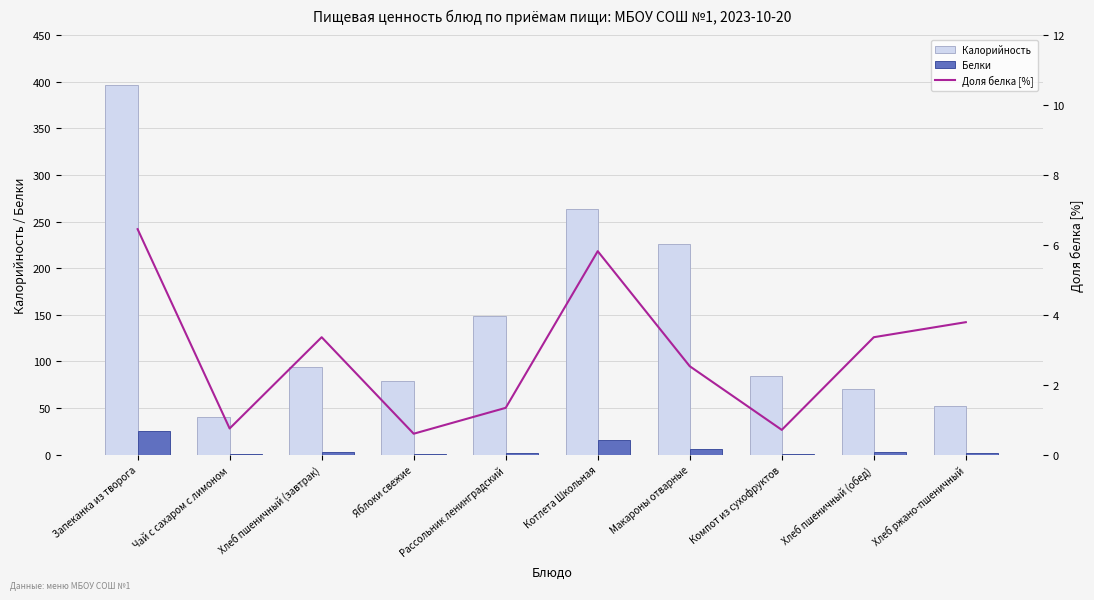

The value of Доля белка [%] at Хлеб пшеничный (обед) is 3.4. True or false?

True